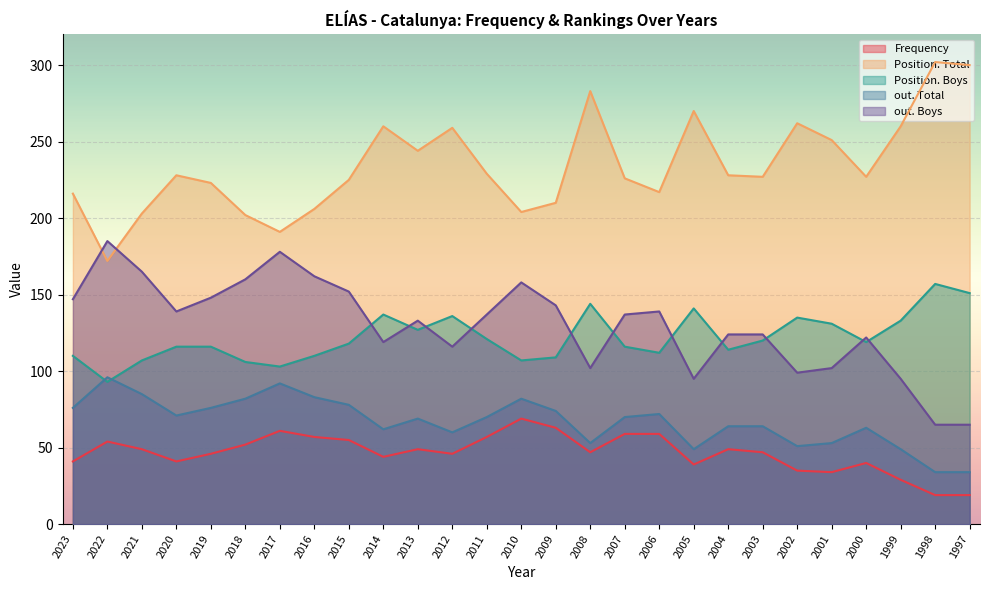

What is the difference between the maximum and second lowest values in the Position. Total series?

111